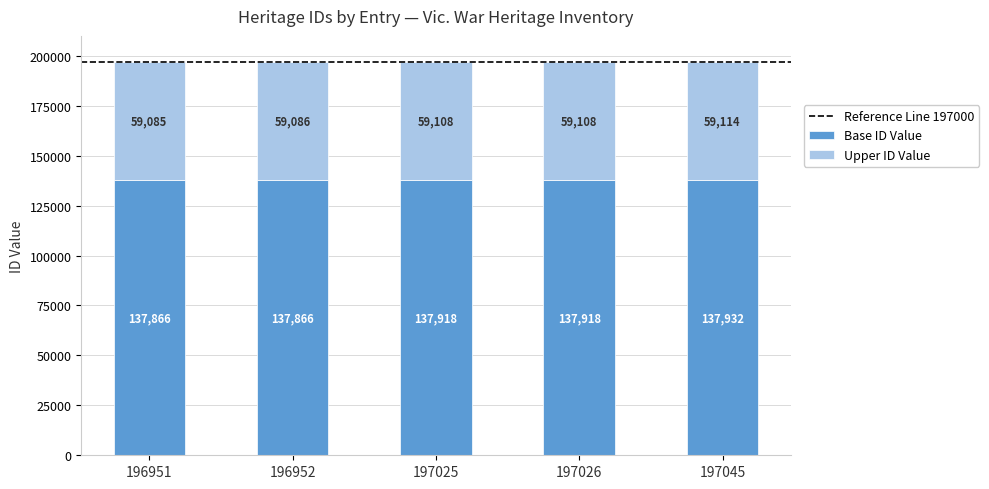

What is the maximum value for Base ID Value?

137931.5